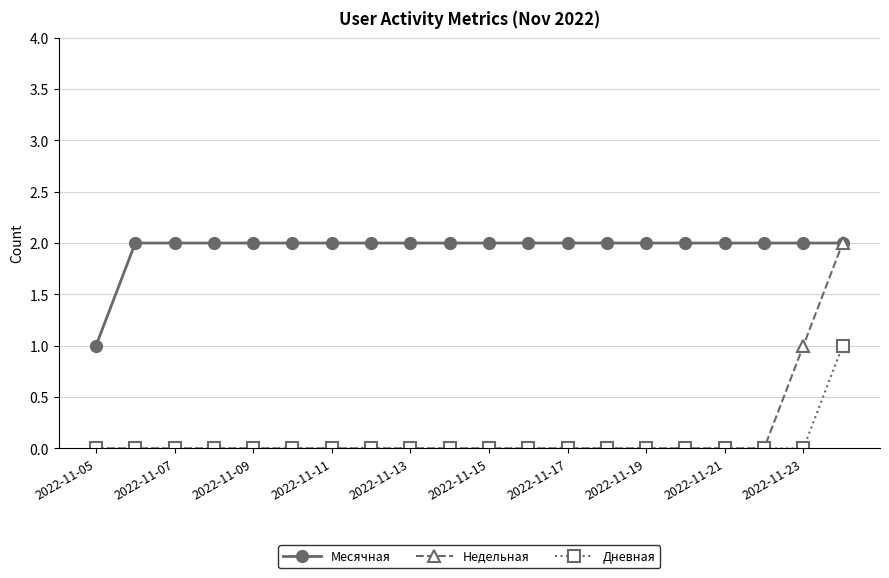

Which series has the largest range (max minus min)?

Недельная